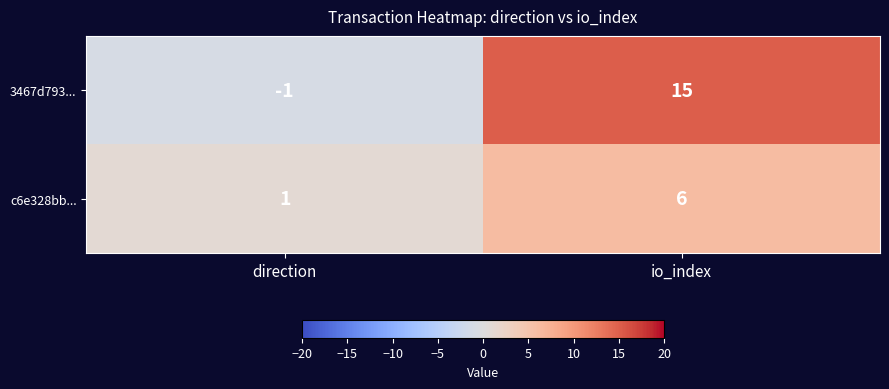

At which category does the chart reach its peak across all series?

io_index